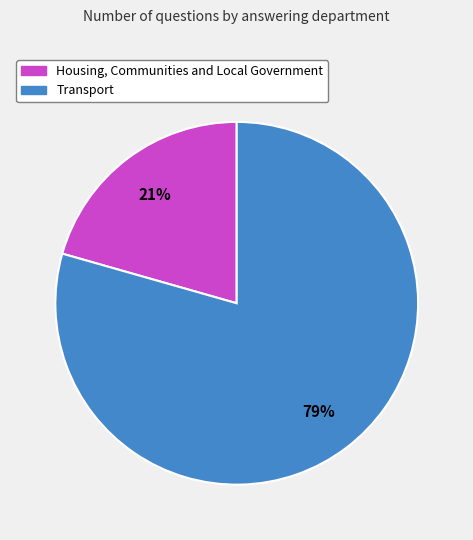

Count the number of slices in the pie.

2